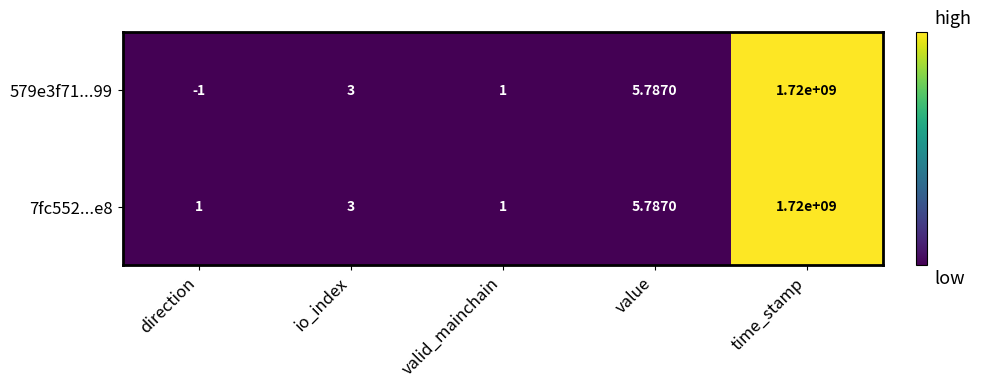

At which label is 7fc552...e8 closest to 860000000?

value